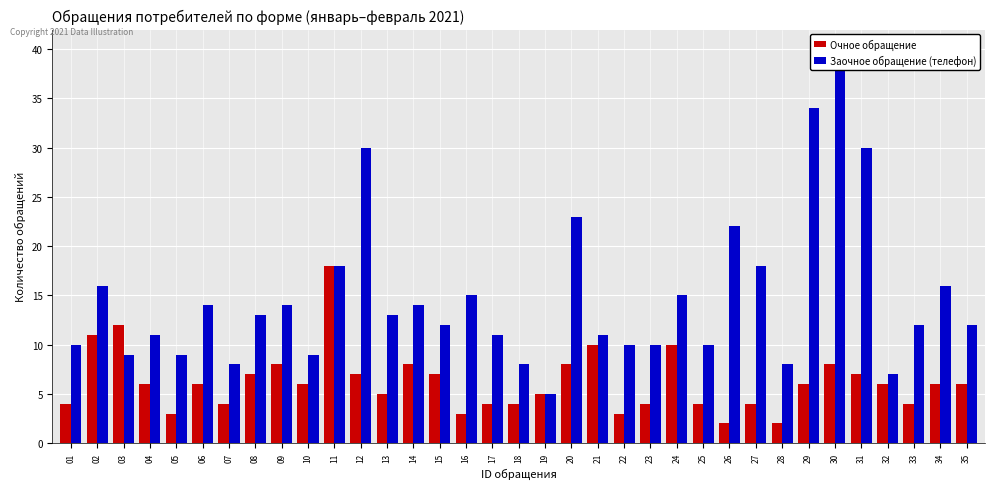

Rank the series by their maximum value, from lowest to highest.

Очное обращение, Заочное обращение (телефон)